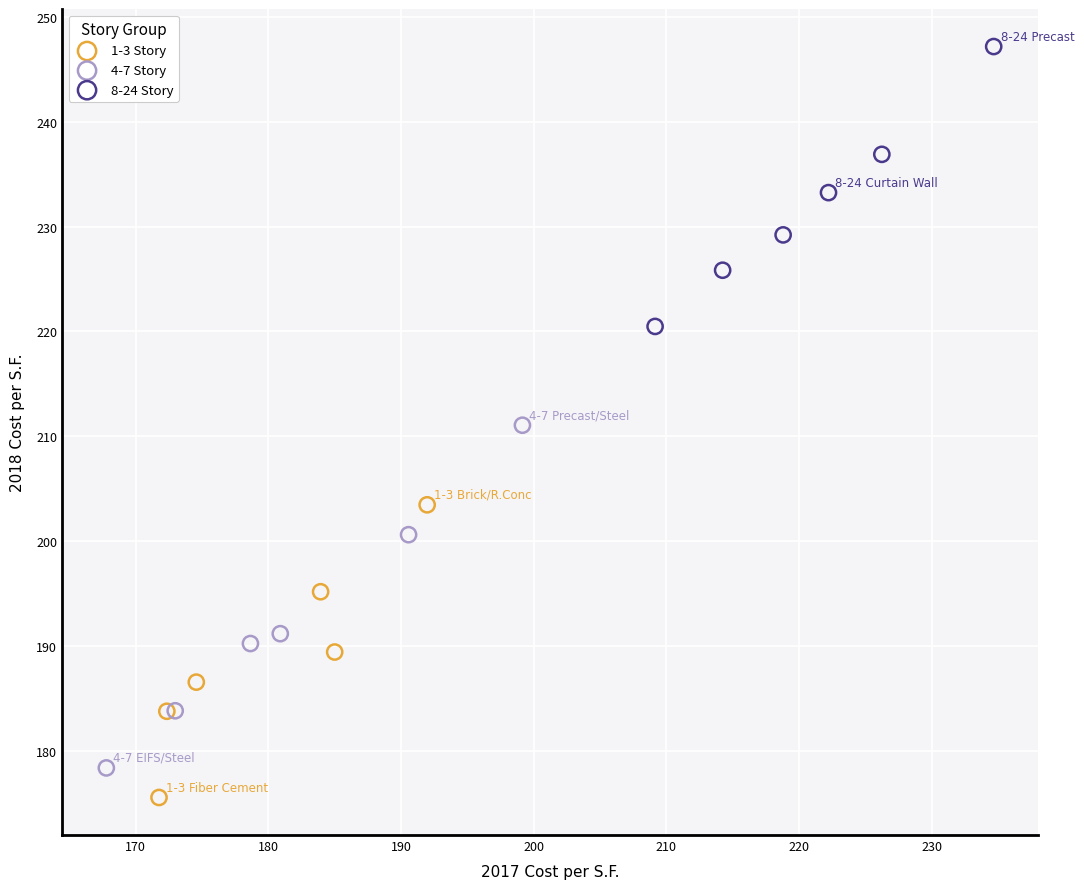

Which series has the largest Y range (max minus min)?

4-7 Story